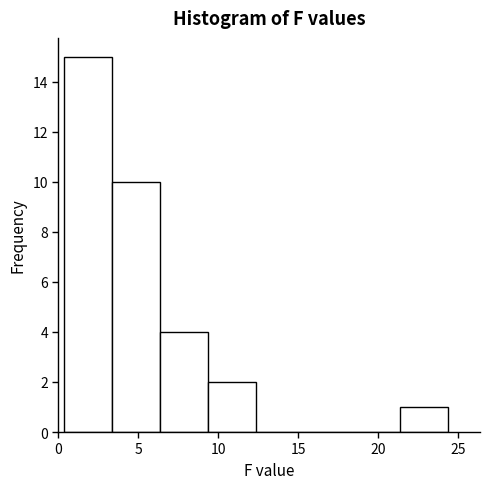

Which range on the x-axis has the tallest bar?

0.5 to 3.5